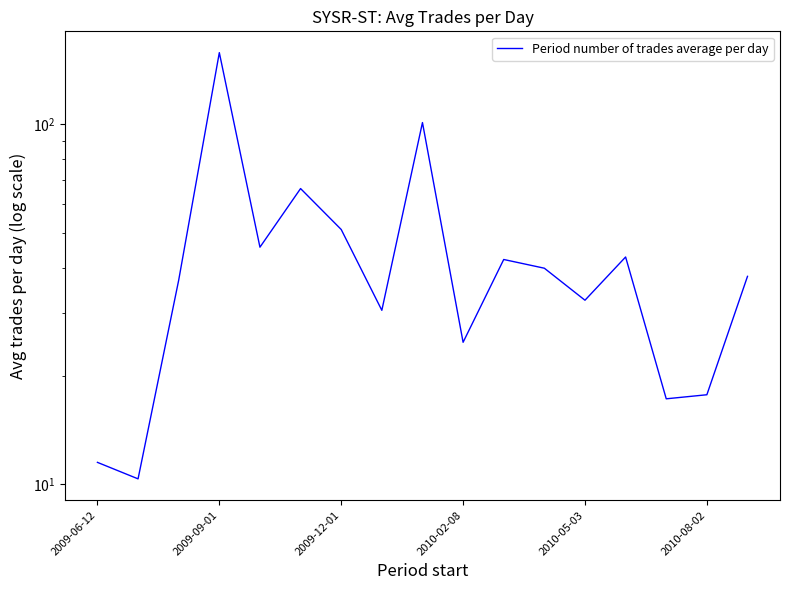

True or false: there are more than 1 points higher than both neighbors.

True